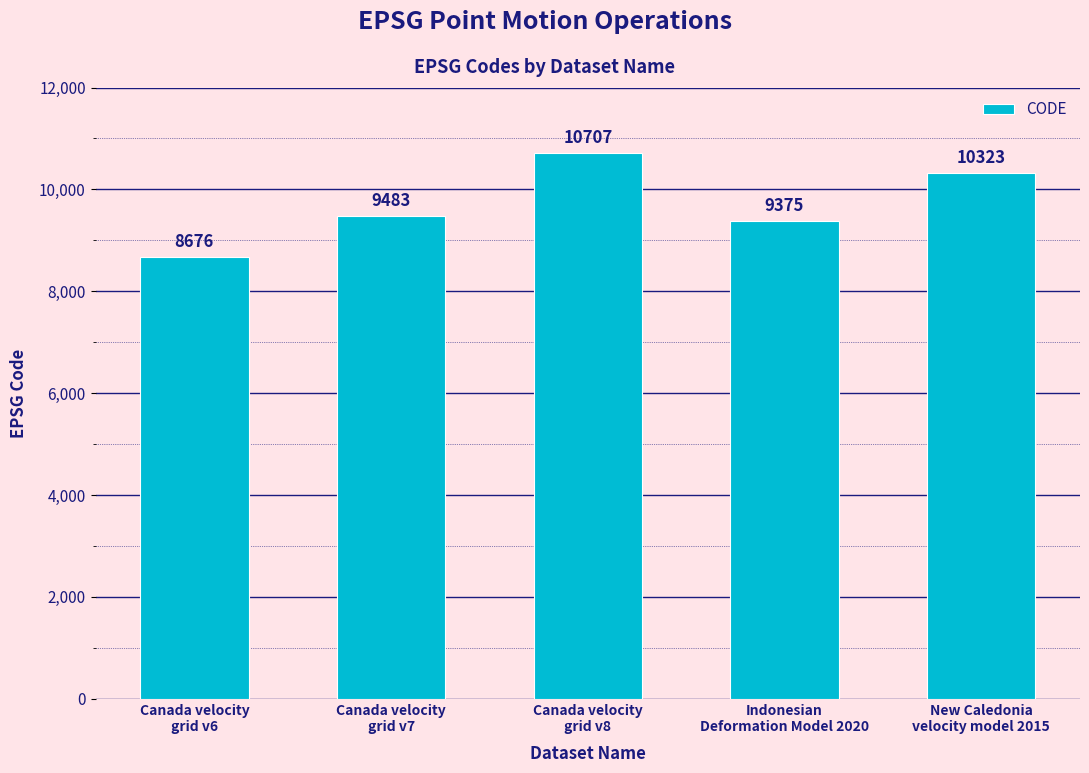

What is the difference between the maximum and minimum values?

2031